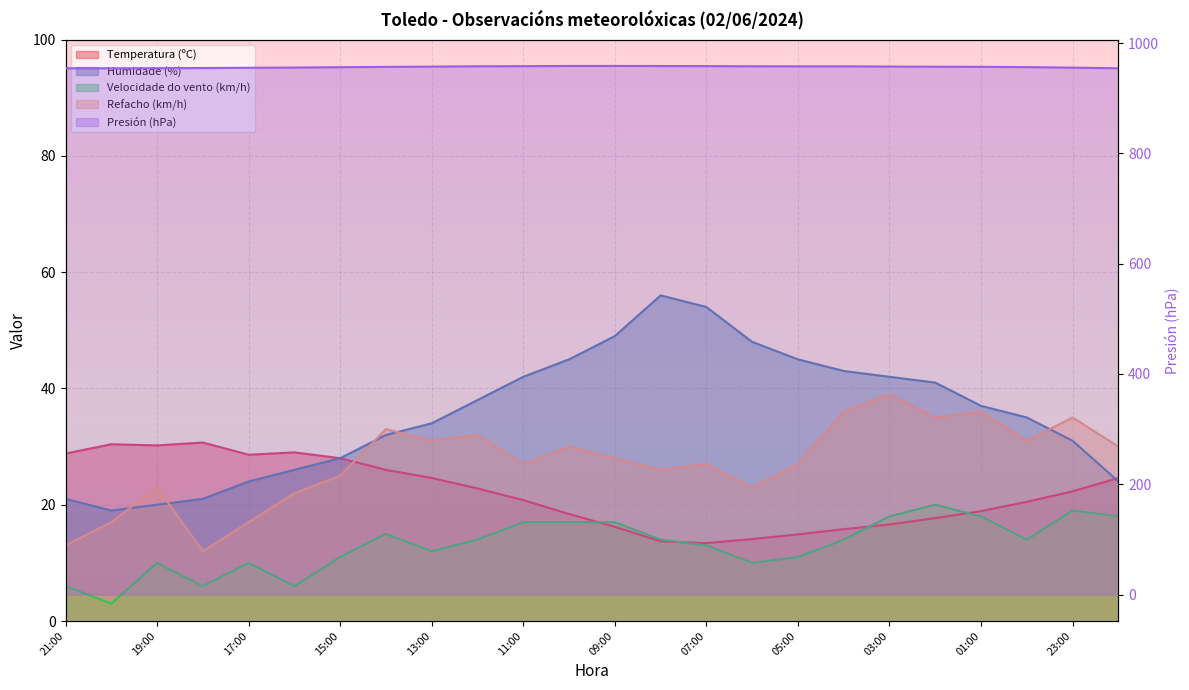

Which series has the largest total across all categories?

Presión (hPa)